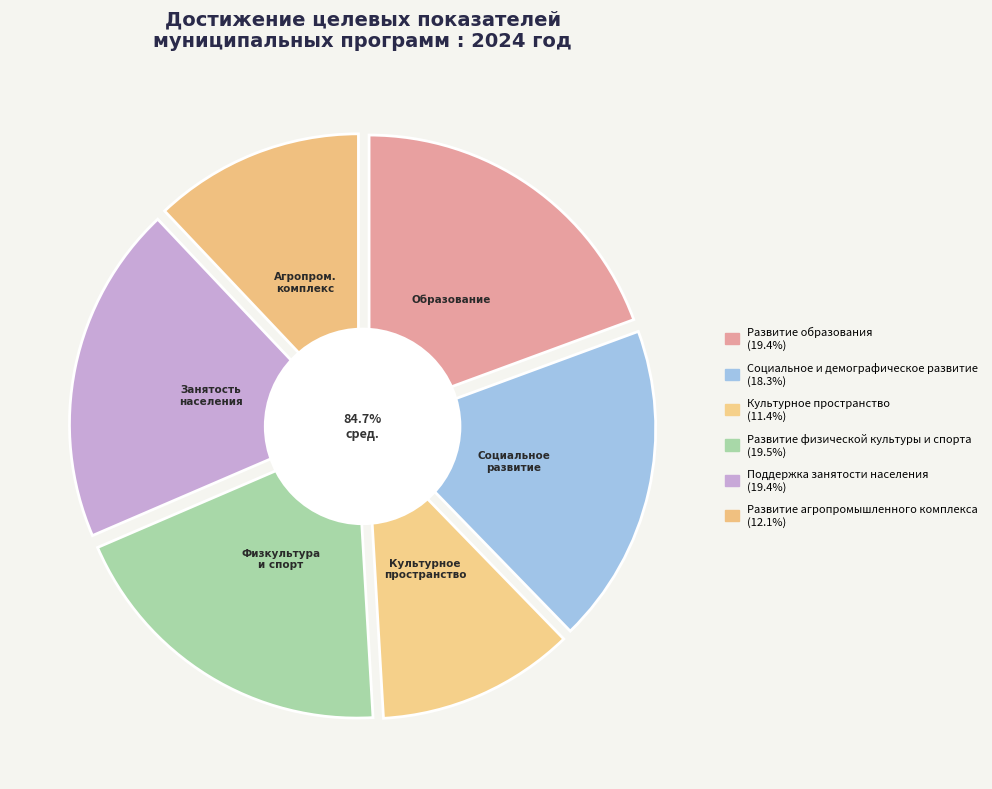

What percentage is the Развитие агропромышленного комплекса slice, to the nearest percent?

12%